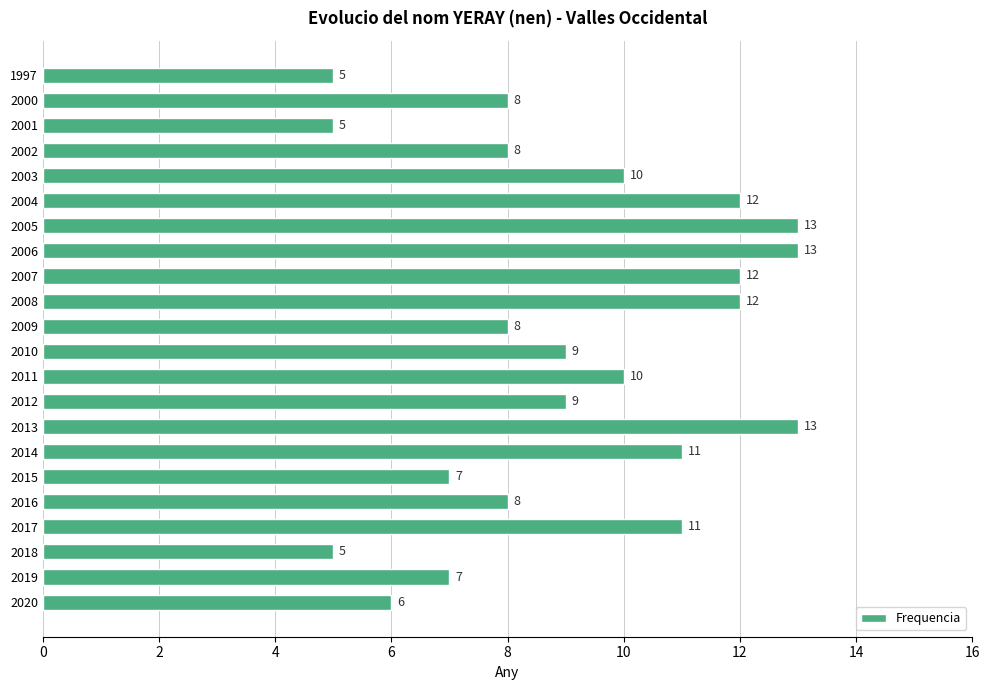

What is the difference between the second highest and second lowest values?

8